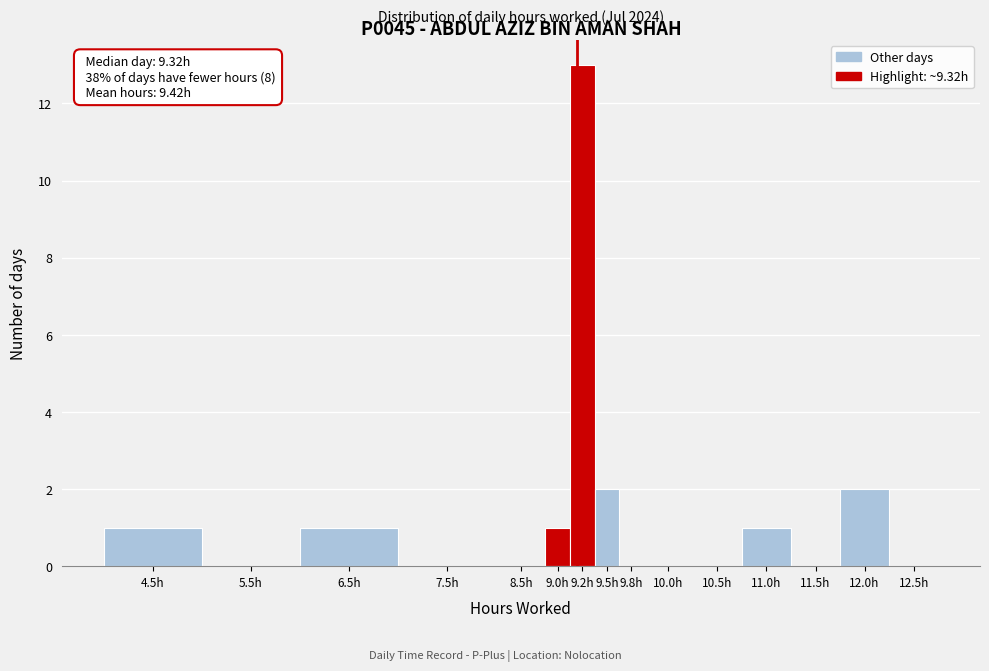

Reading left to right, what are all the values shown in this chart?

4.5h=1	5.5h=0	6.5h=1	7.5h=0	8.5h=0	9.0h=1	9.2h=13	9.5h=2	9.8h=0	10.0h=0	10.5h=0	11.0h=1	11.5h=0	12.0h=2	12.5h=0